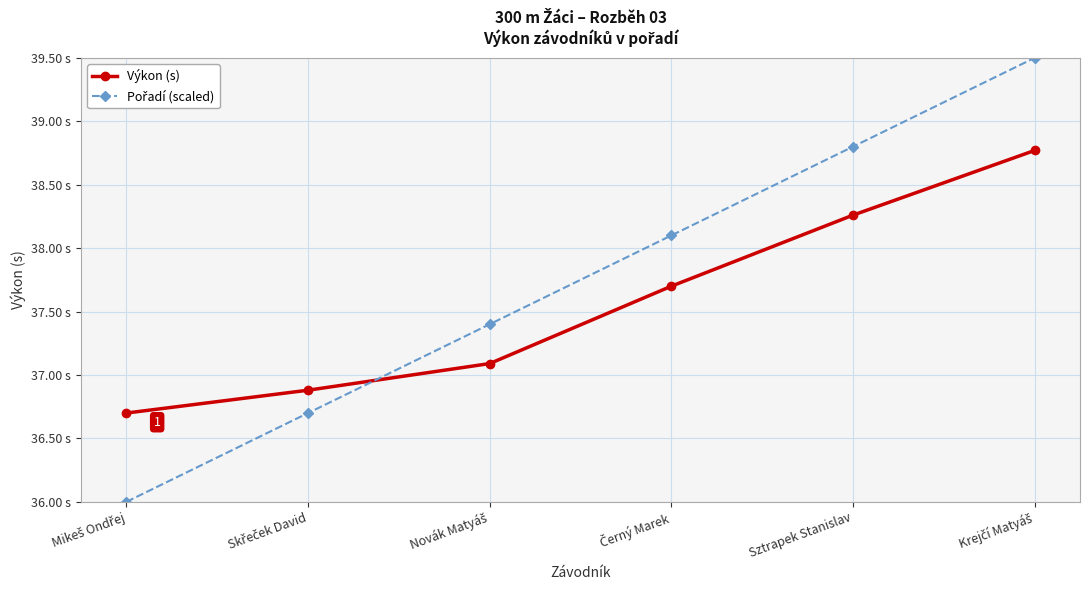

Is this an area chart (filled region under the line)?

No